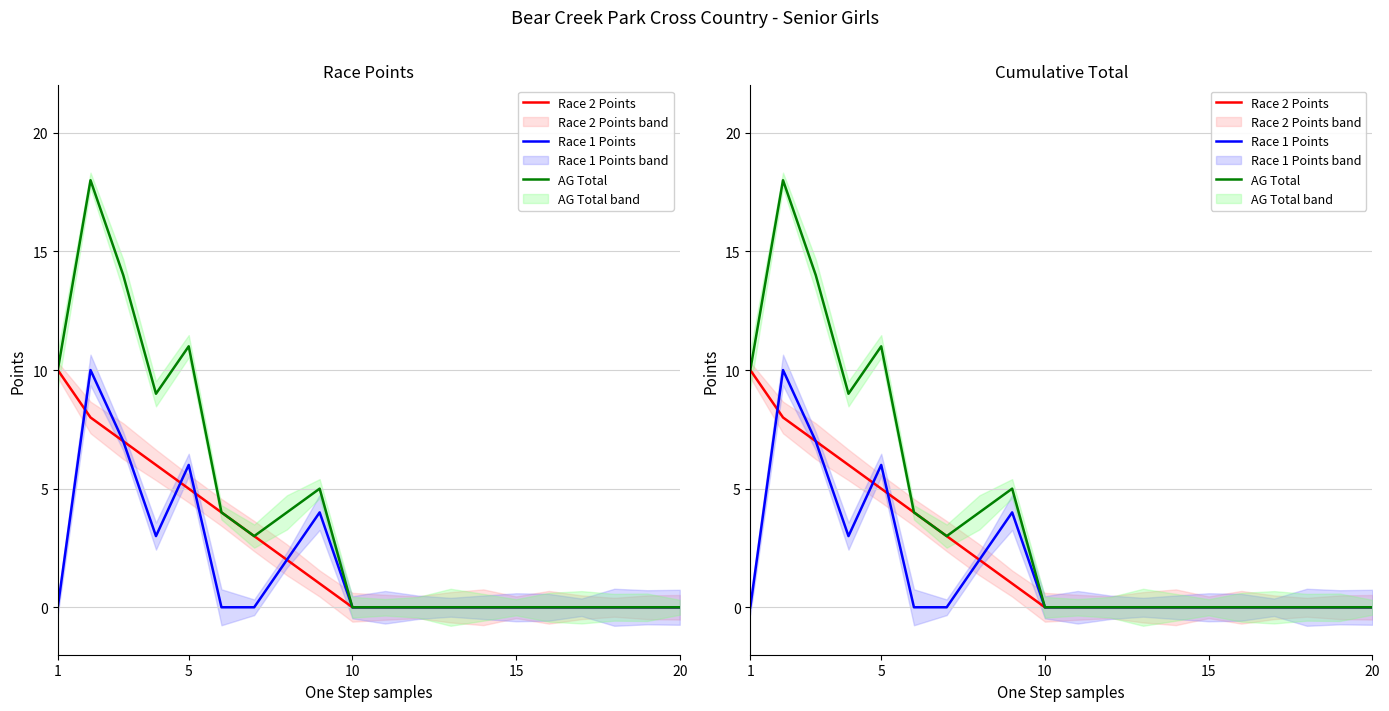

Reading left to right, what are all the values shown in this chart?

Race 2 Points: 10	8	7	6	5	4	3	2	1	0	0	0	0	0	0	0	0	0	0	0
Race 1 Points: 0	10	7	3	6	0	0	2	4	0	0	0	0	0	0	0	0	0	0	0
AG Total: 10	18	14	9	11	4	3	4	5	0	0	0	0	0	0	0	0	0	0	0